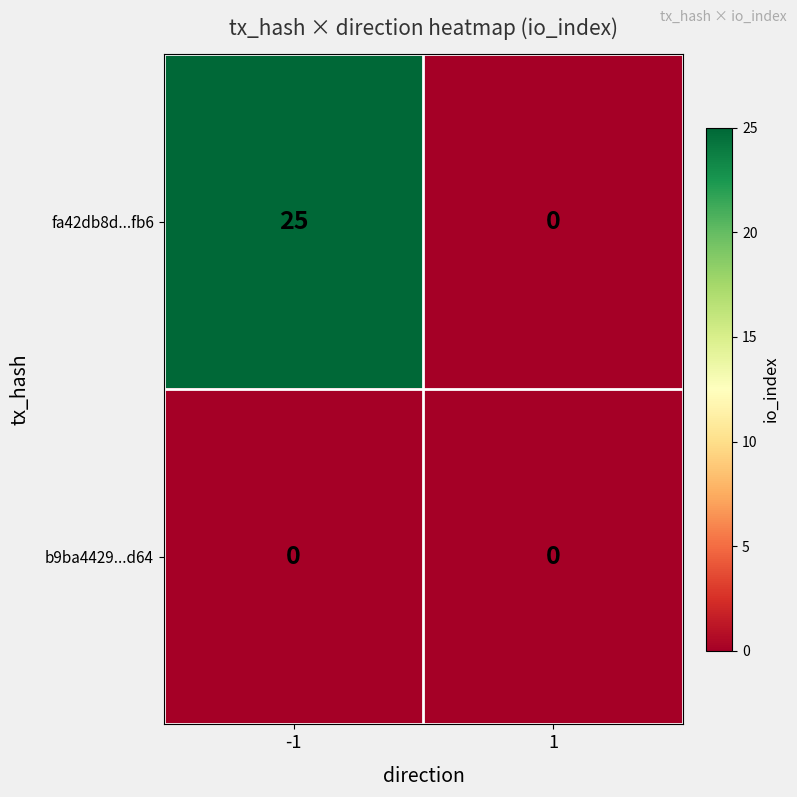

Which series has the largest total across all categories?

fa42db8d...fb6